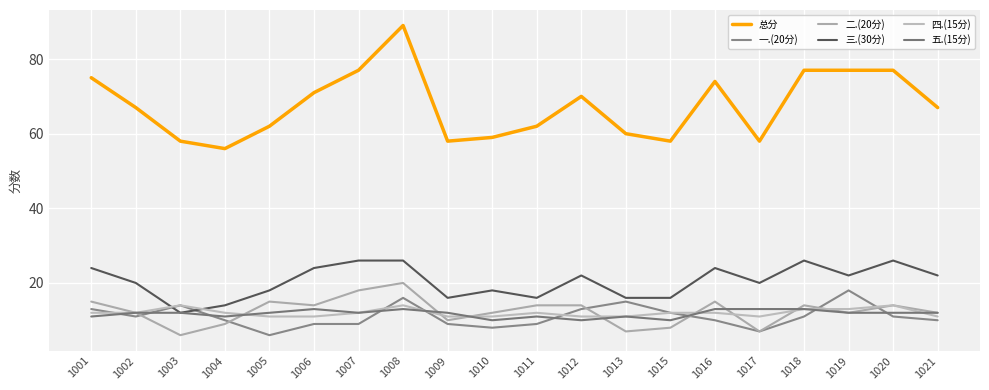

True or false: 五.(15分) has a value of 11 at 1011.

True